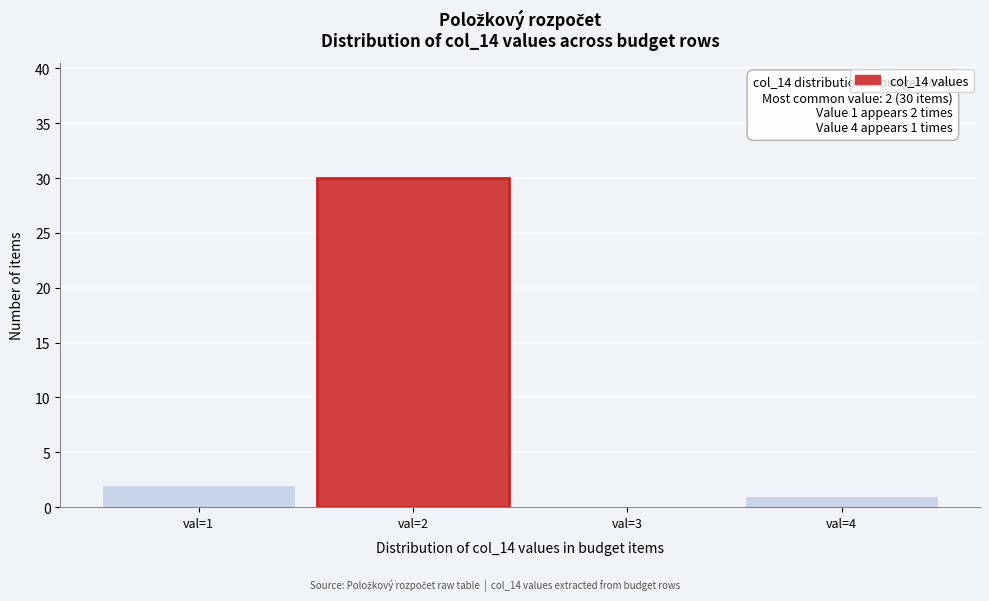

Which range on the x-axis has the tallest bar?

1.5 to 2.5